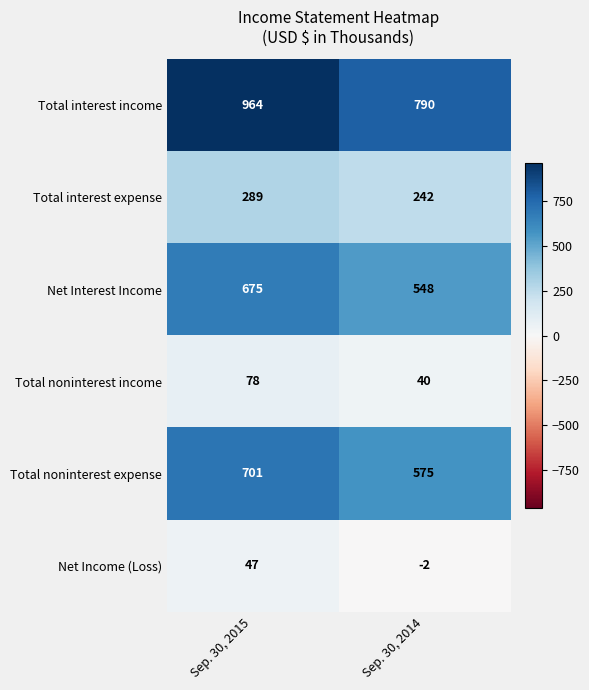

How many distinct data groups are displayed?

6